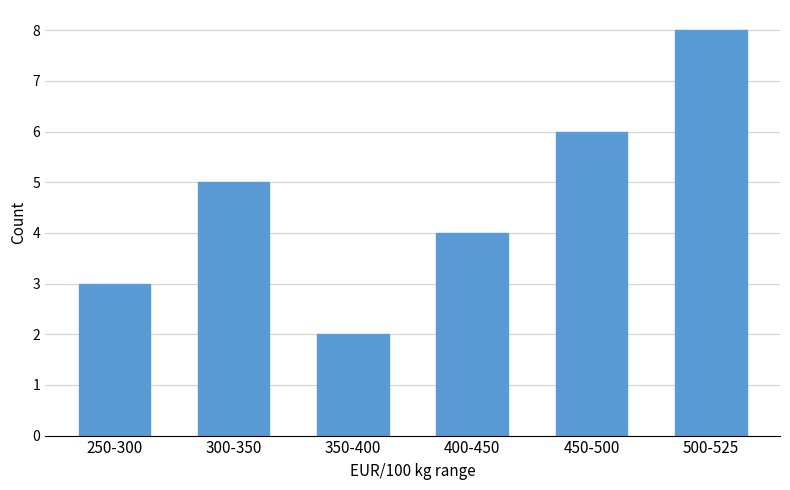

Reading left to right, extract all data points from this chart.

3	5	2	4	6	8